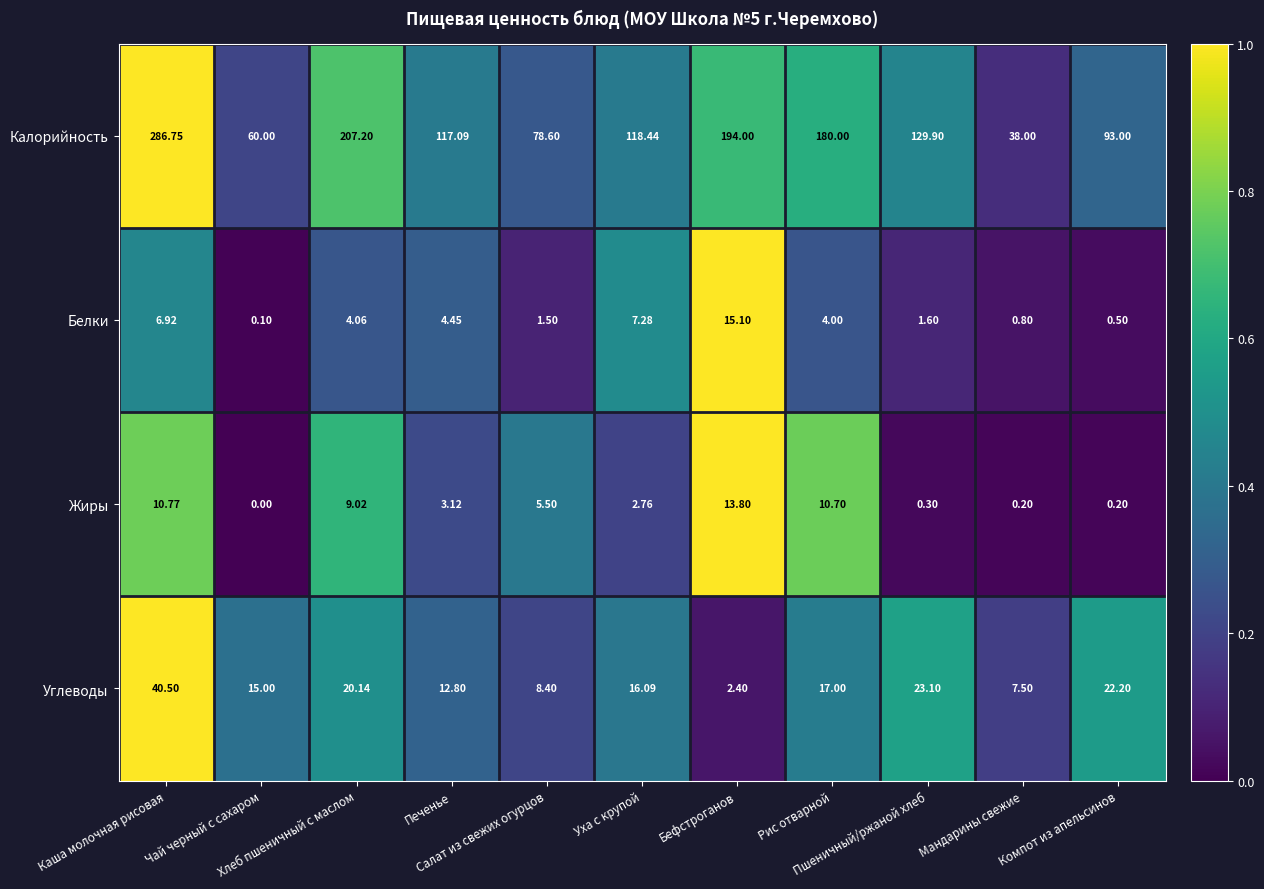

Which series has the largest range (max minus min)?

Калорийность